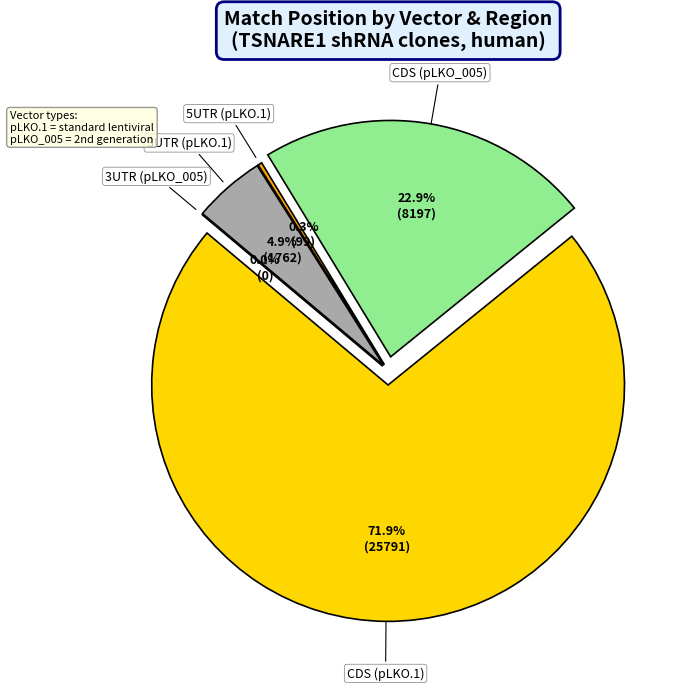

Does 11 represent more than half of the total?

No